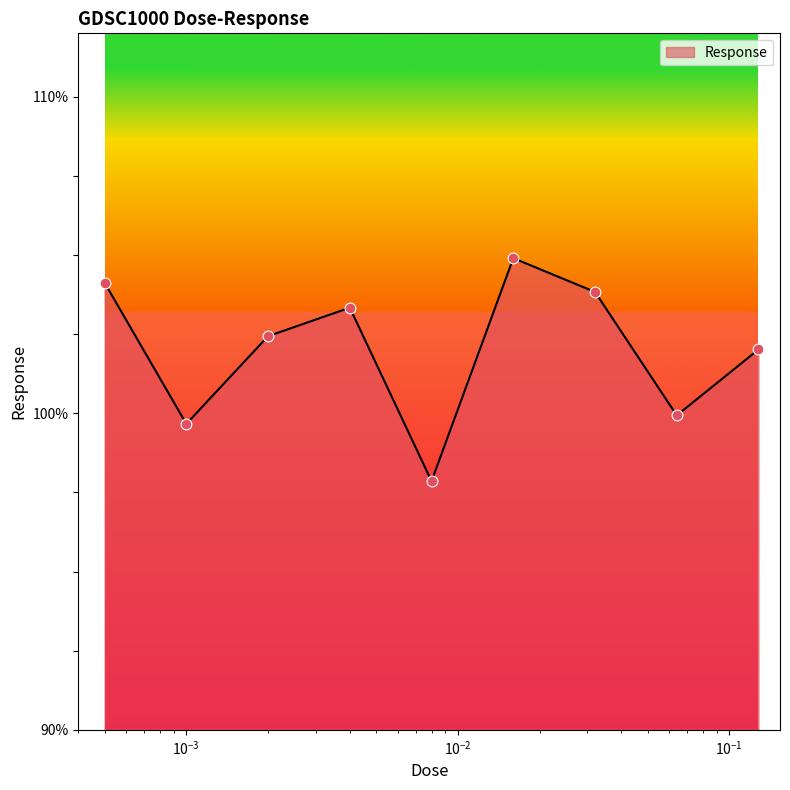

What is the maximum value shown in the chart?

104.9